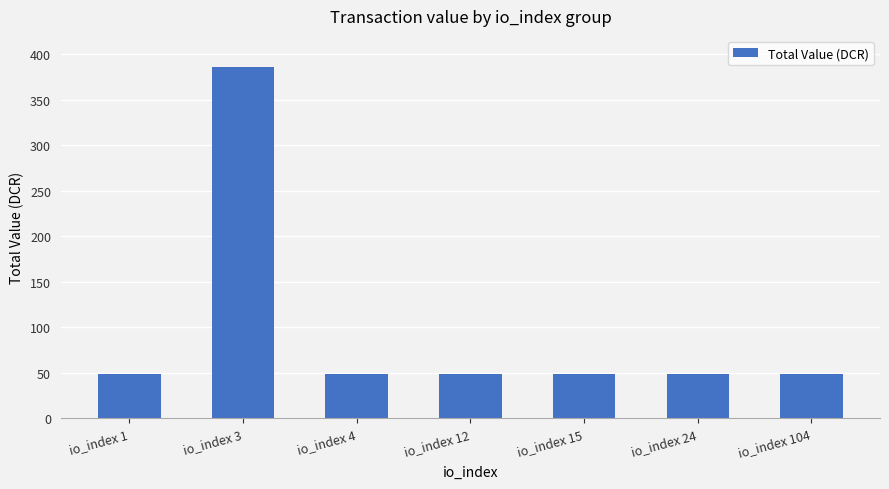

Approximately how many times larger is the value at io_index 1 compared to io_index 15?

1.0